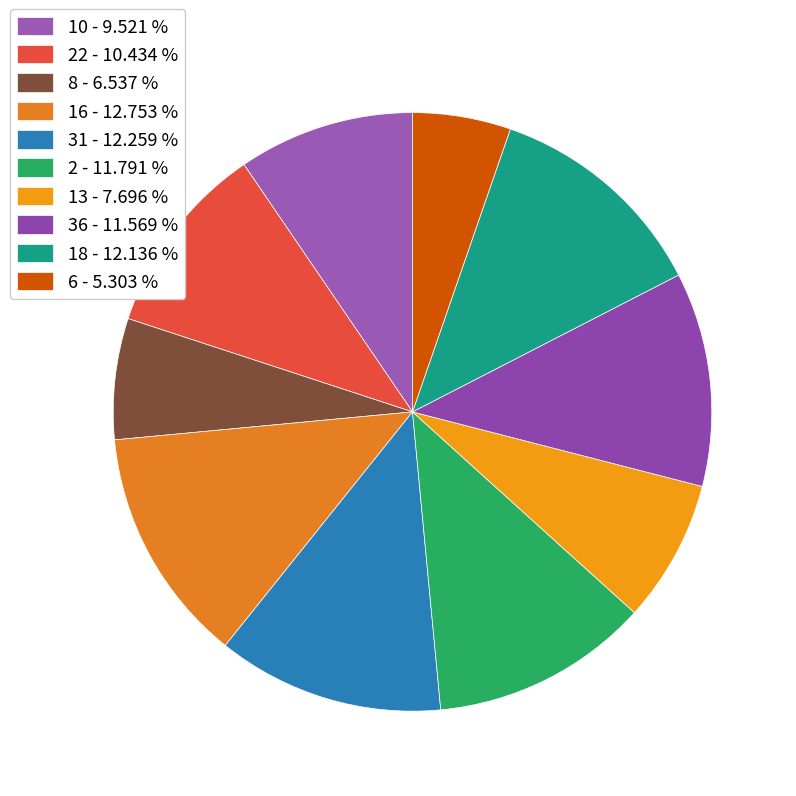

Is there a majority slice in this chart?

No